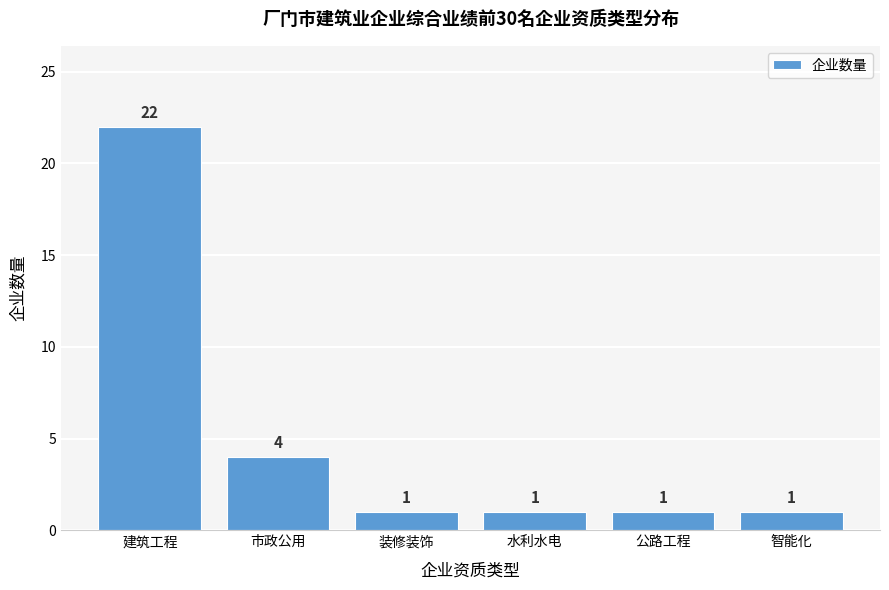

Reading left to right, extract all data points from this chart.

建筑工程=22	市政公用=4	水利水电=1	公路工程=1	装修装饰=1	智能化=1